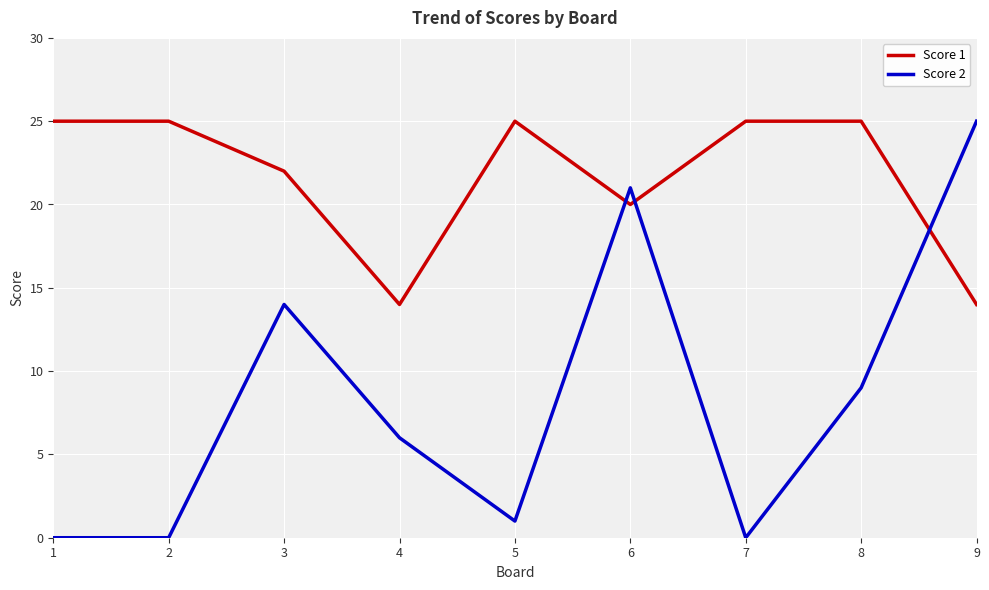

What is the total value across all series at 5?

26